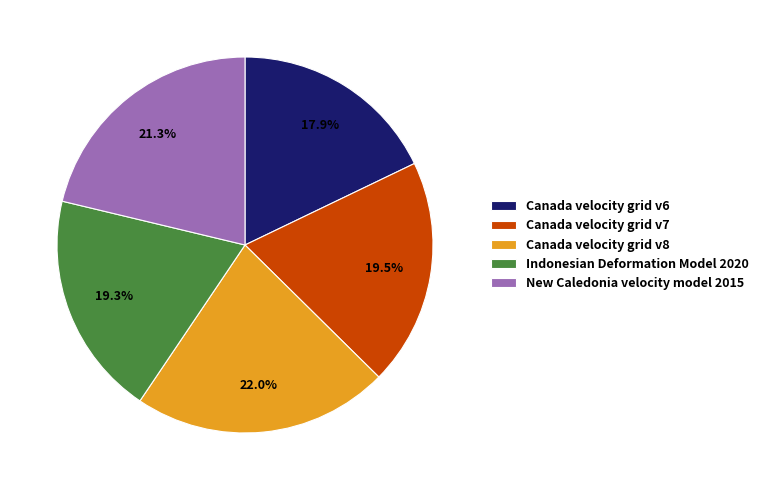

What is the ratio of the value at Canada velocity grid v8 to the value at Indonesian Deformation Model 2020?

1.1